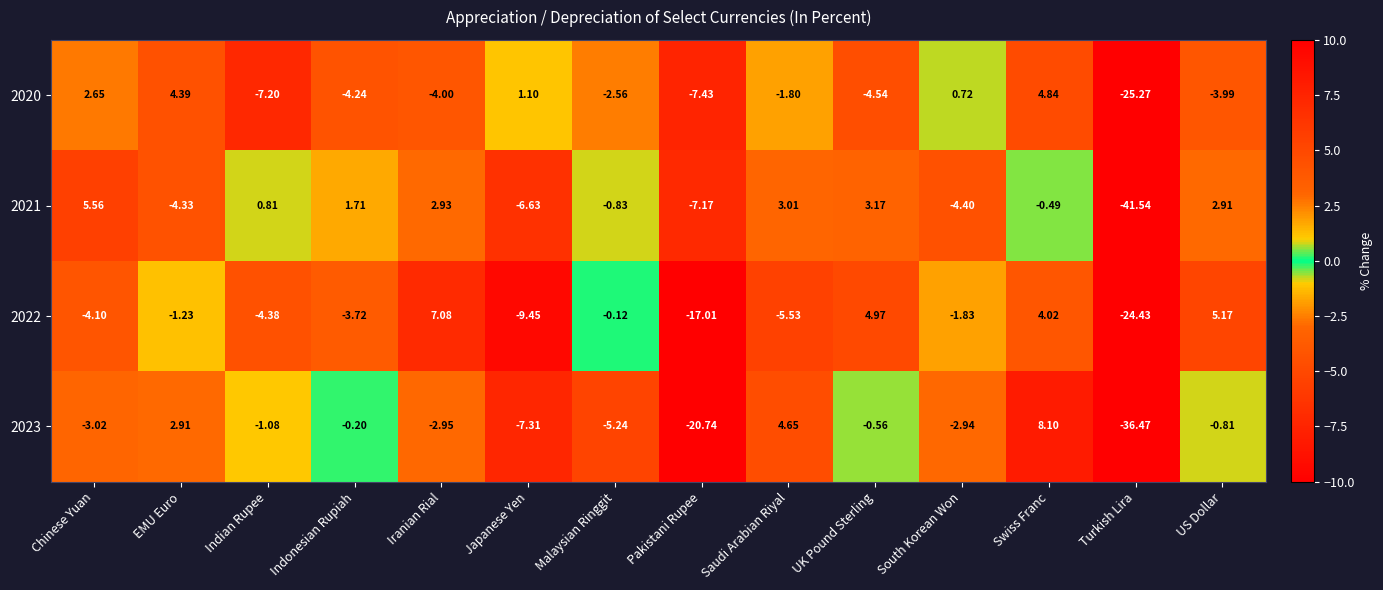

How many data points in 2021 are less than 0?

7